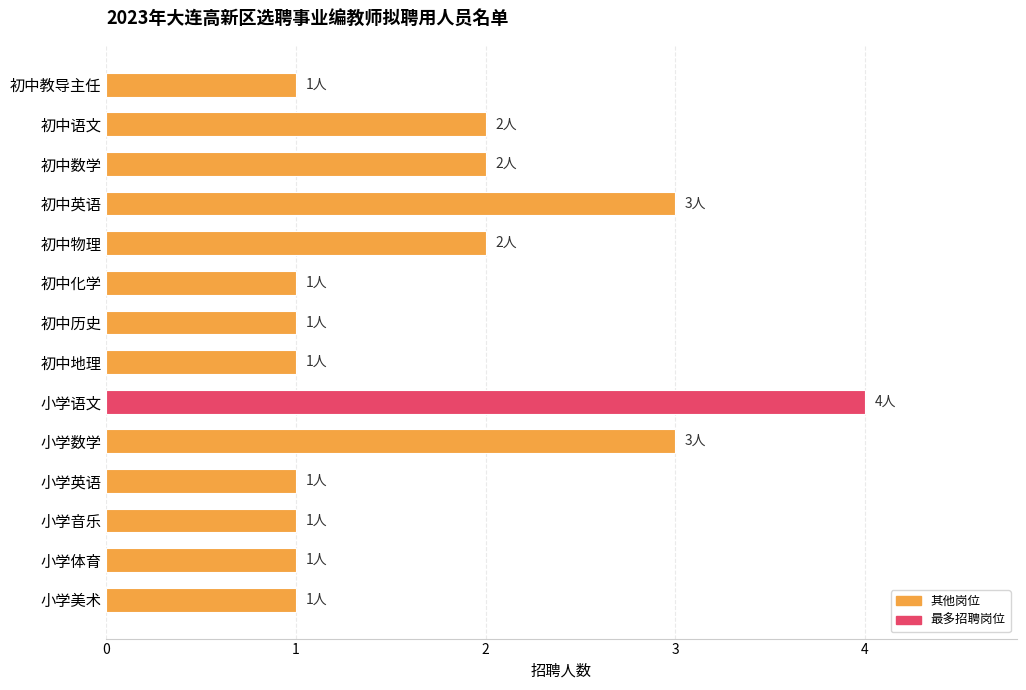

How many values are between 1 and 2?

11